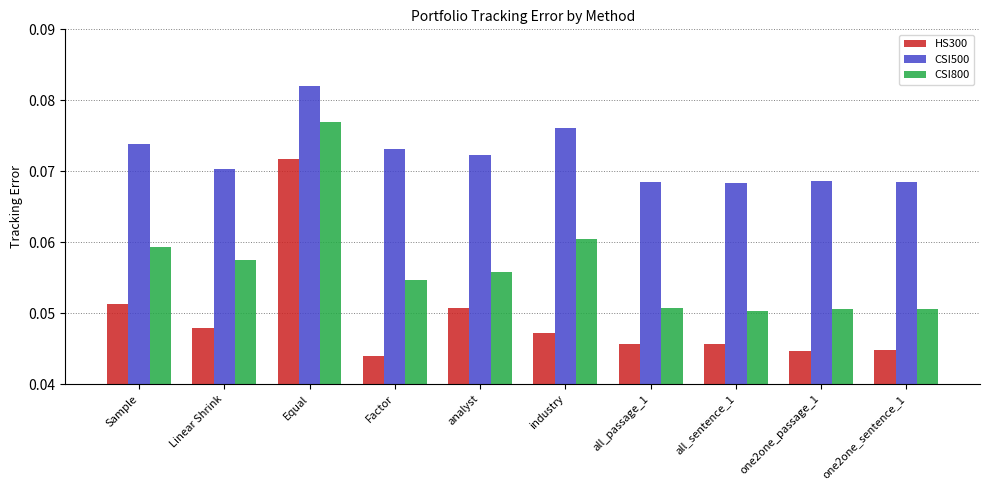

What are all the series names shown in the legend?

HS300, CSI500, CSI800